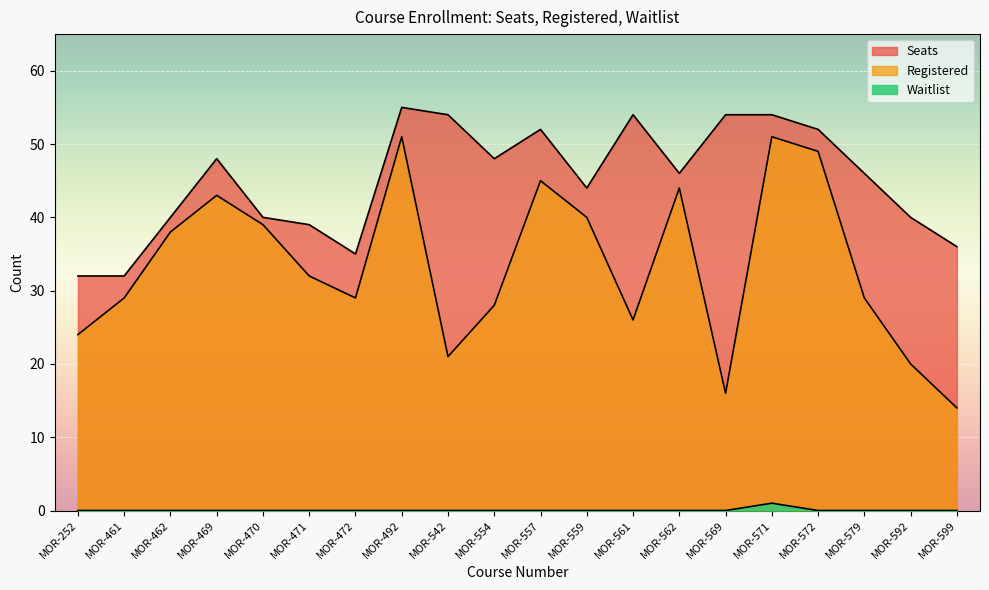

Which series changed the most between MOR-554 and MOR-572?

Registered